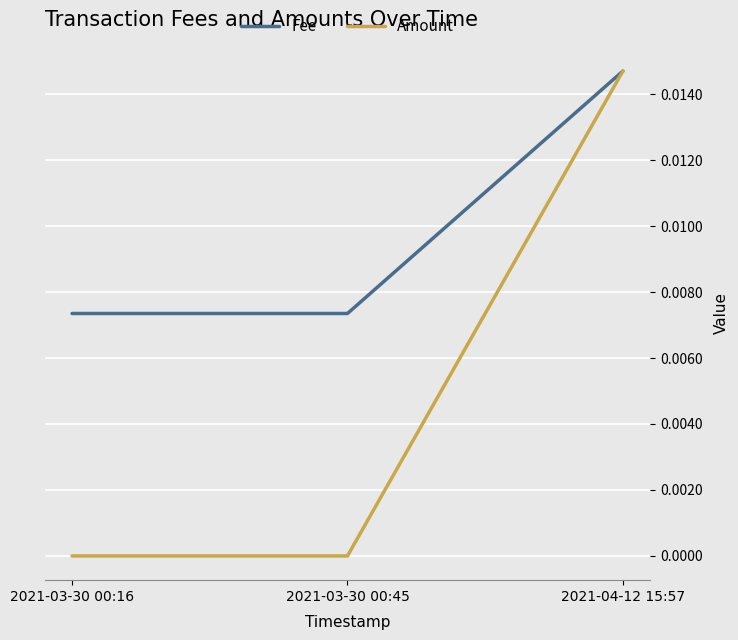

Rank the series by their average value, from highest to lowest.

Fee, Amount